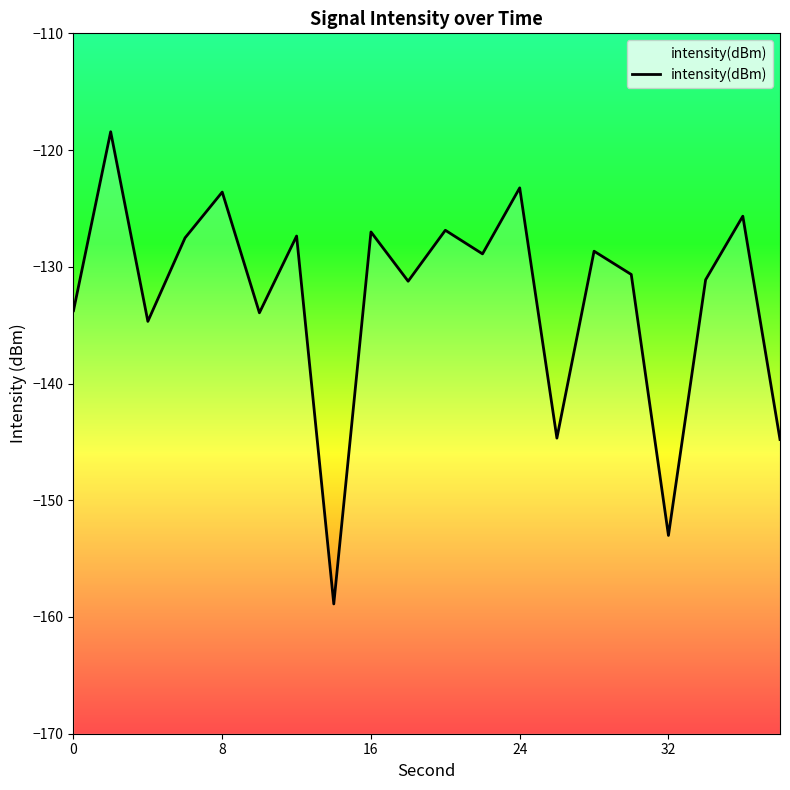

What is the minimum value shown in the chart?

-158.9